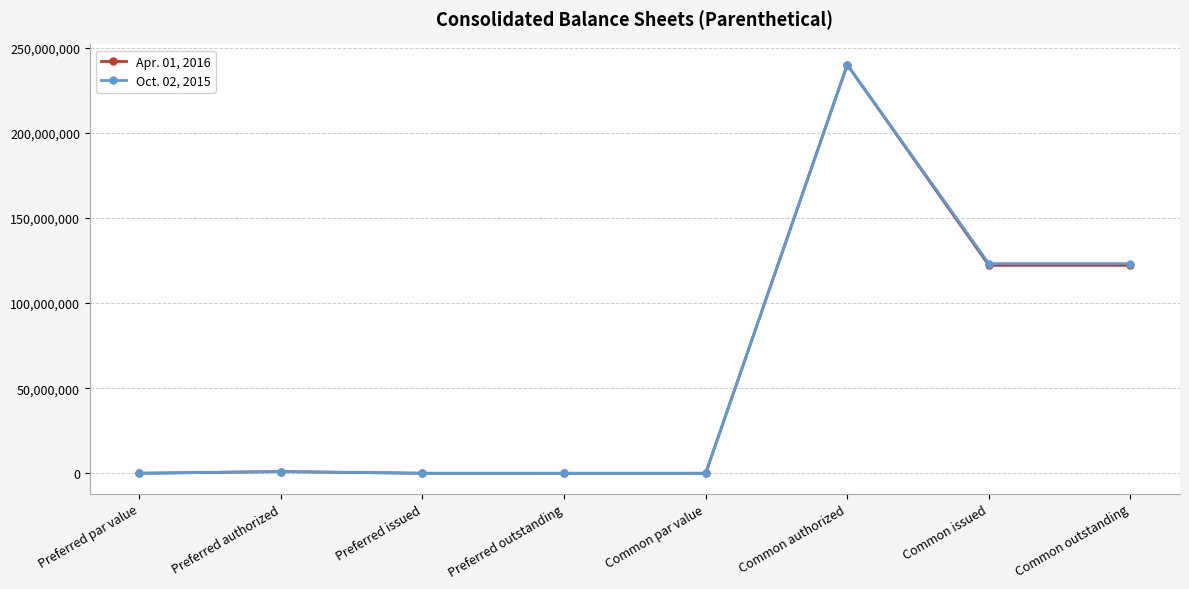

At which category is the sum across all series the highest?

Common authorized